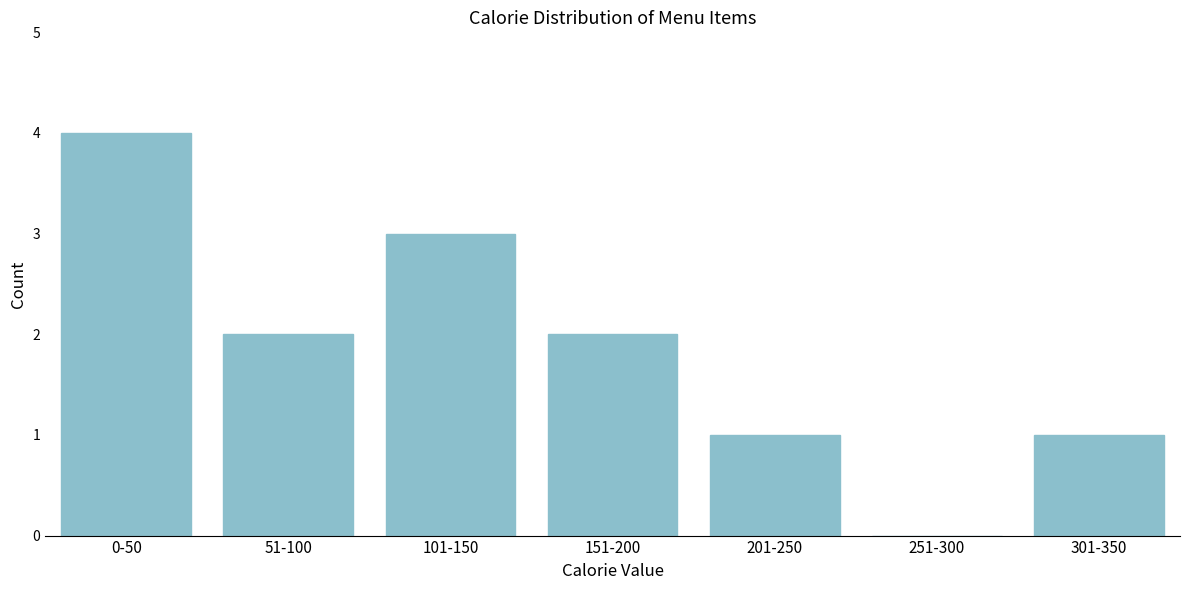

Reading left to right, list all the values displayed in this chart.

0-50=4	51-100=2	101-150=3	151-200=2	201-250=1	251-300=0	301-350=1